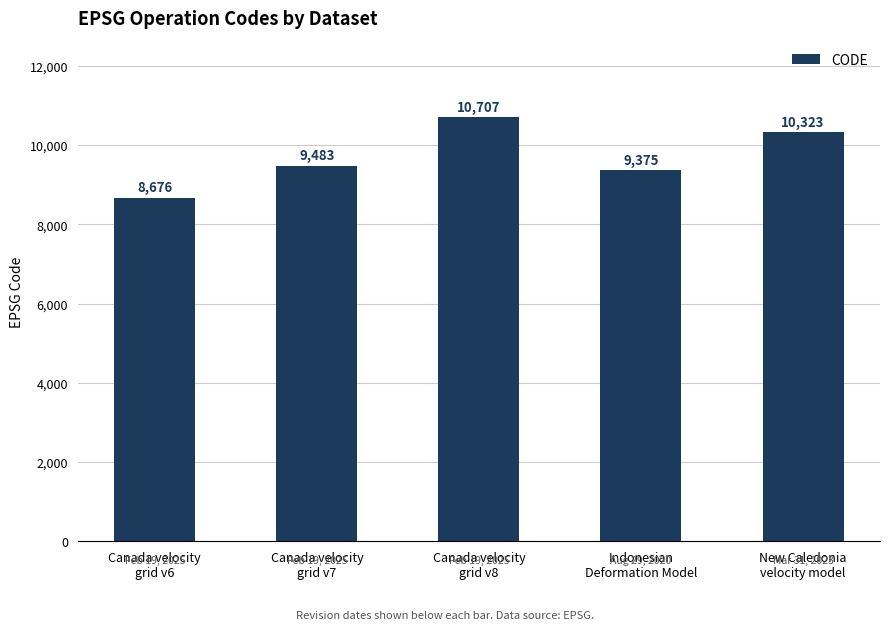

True or false: the data shows 13510 at New Caledonia
velocity model.

False